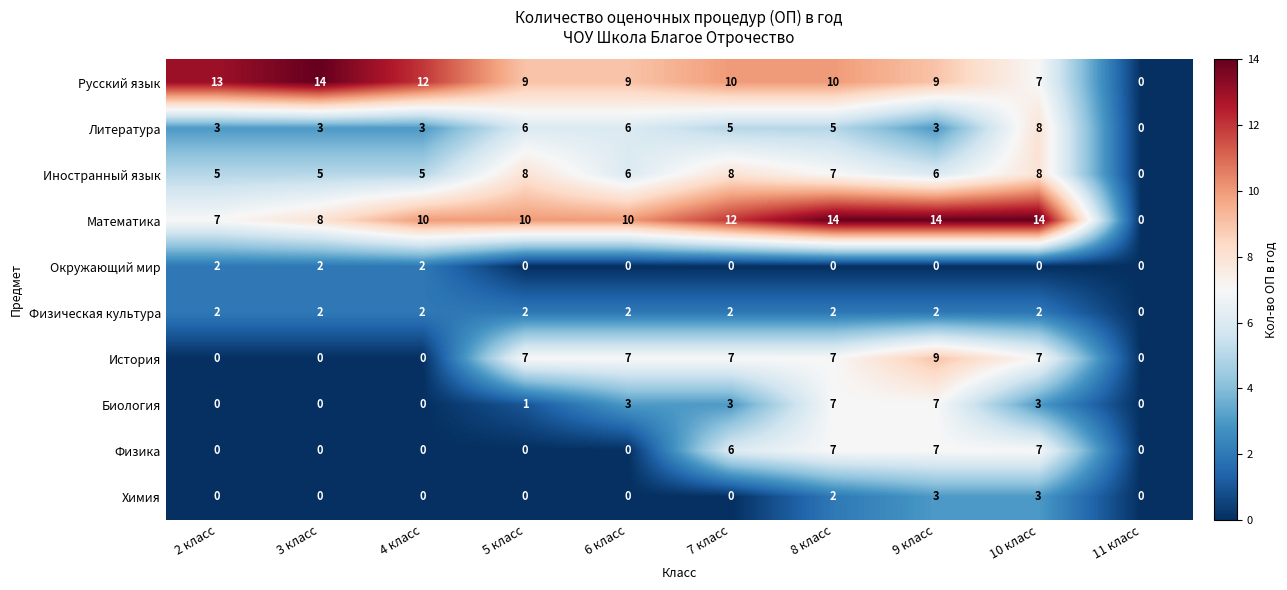

What is the difference between the Русский язык values at 11 класс and 10 класс?

7